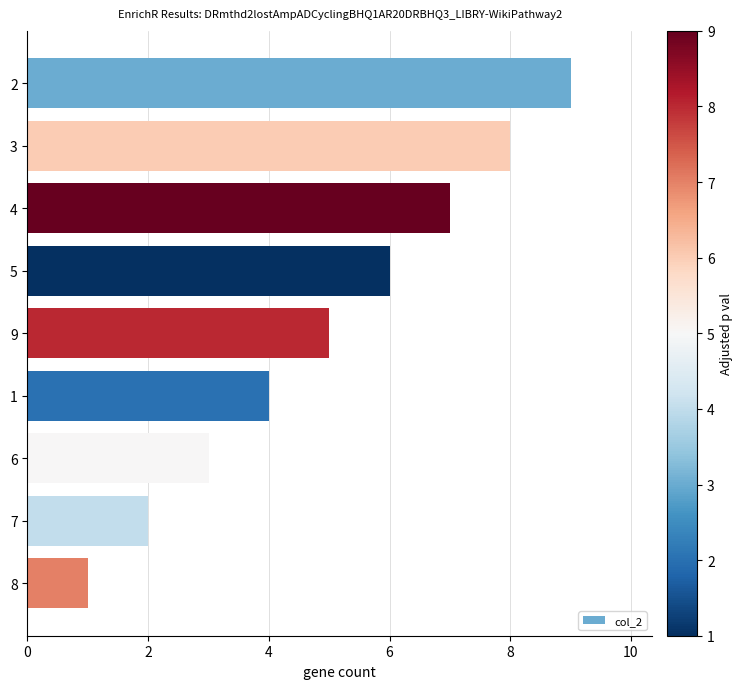

What is the change in value from 2 to 7?

-7